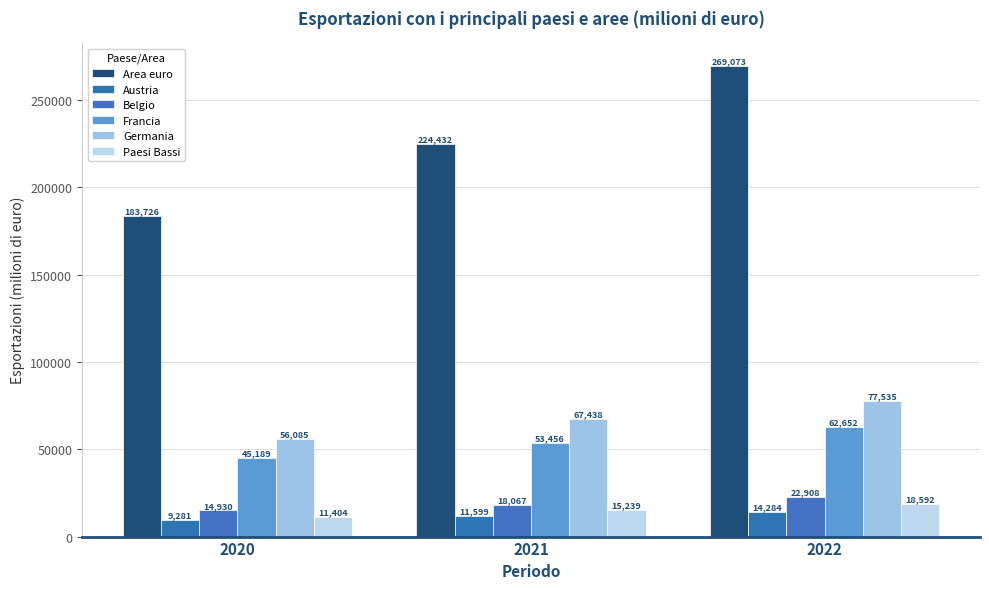

What is the value of the Austria bar at the 3rd from the left?

14284.1